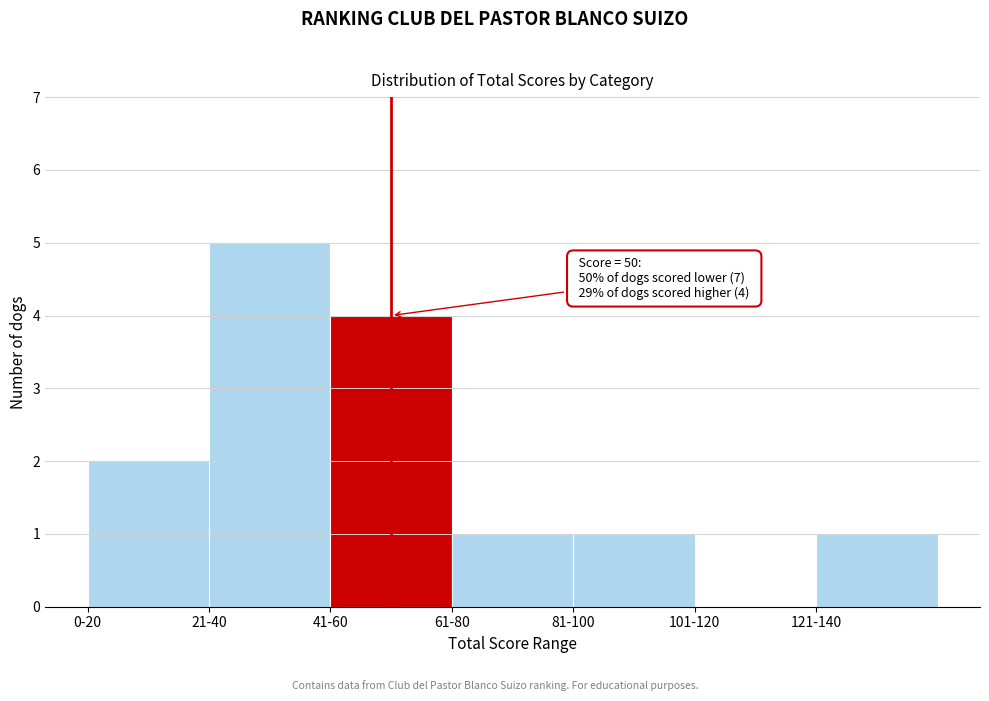

Reading right to left, transcribe all the data shown in this chart.

121-140=1	101-120=0	81-100=1	61-80=1	41-60=4	21-40=5	0-20=2